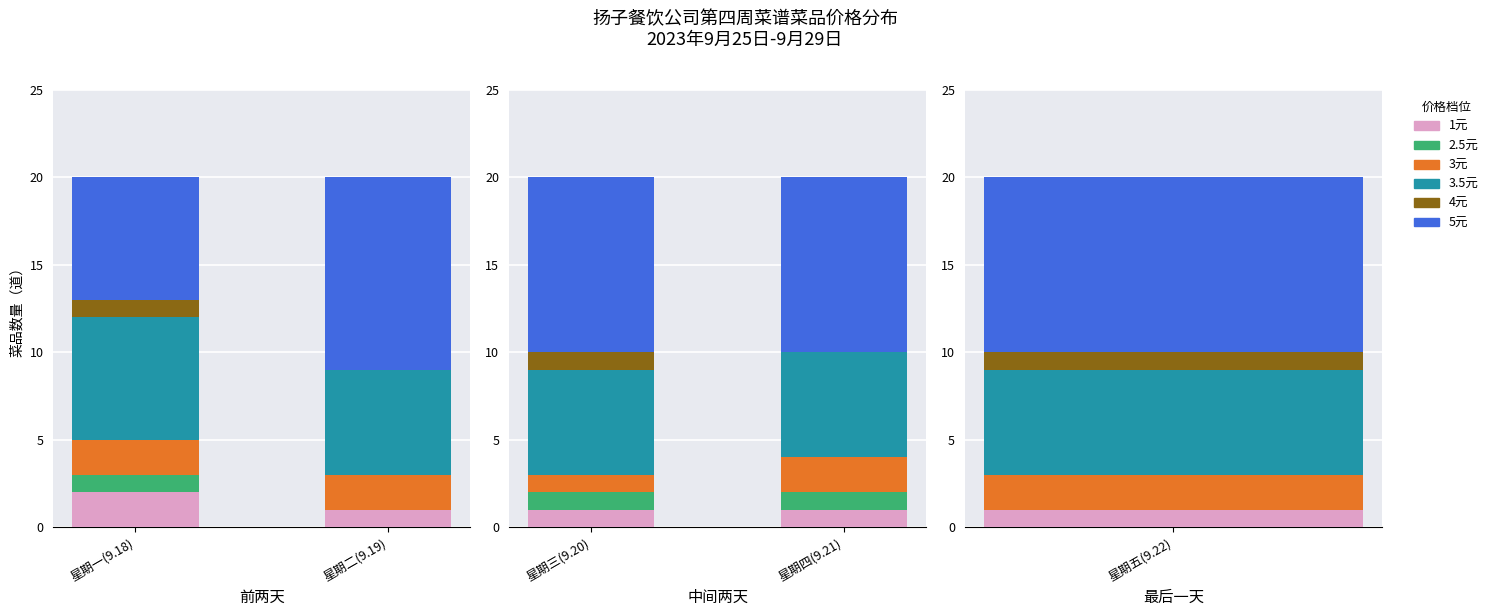

How many bars are there in each group?

6